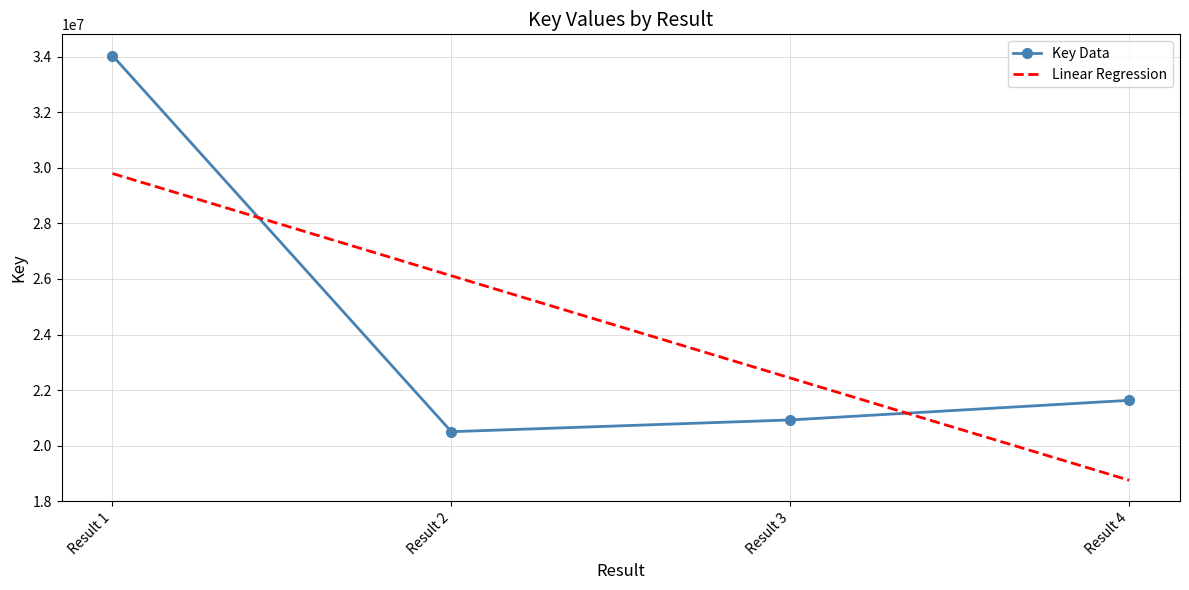

What is the value of the Key Data point at the 3rd from the left?

20931983